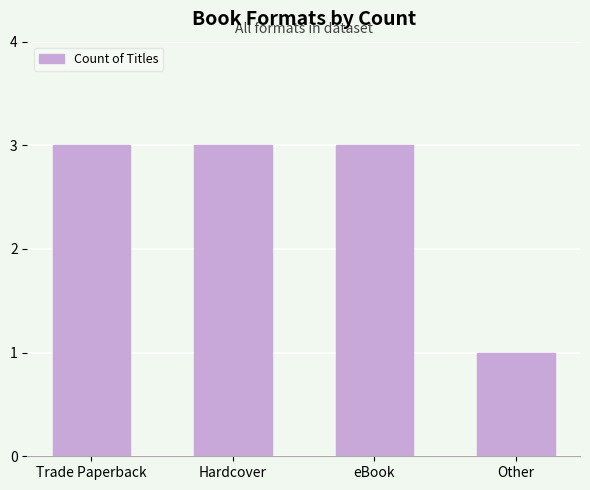

What is the value of the 1st bar from the left?

3